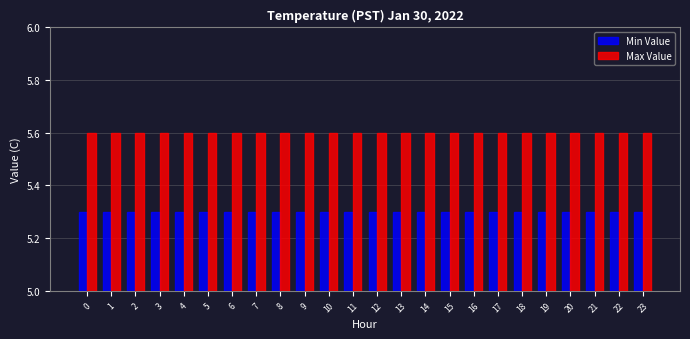

Which series has the largest total across all categories?

Max Value